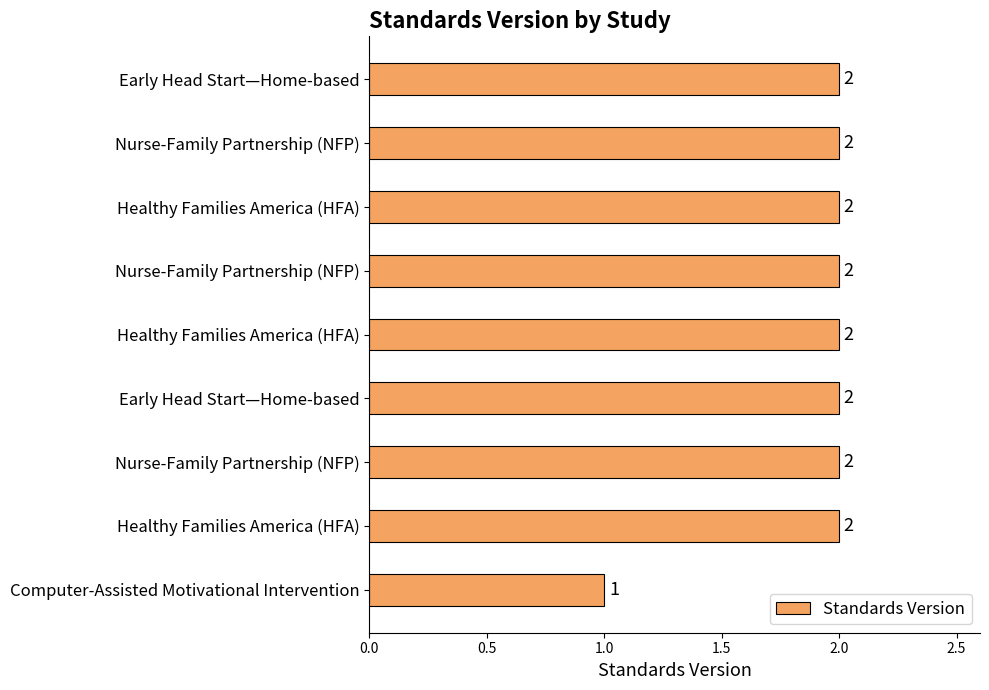

Count the values in the range 2 to 3.

8